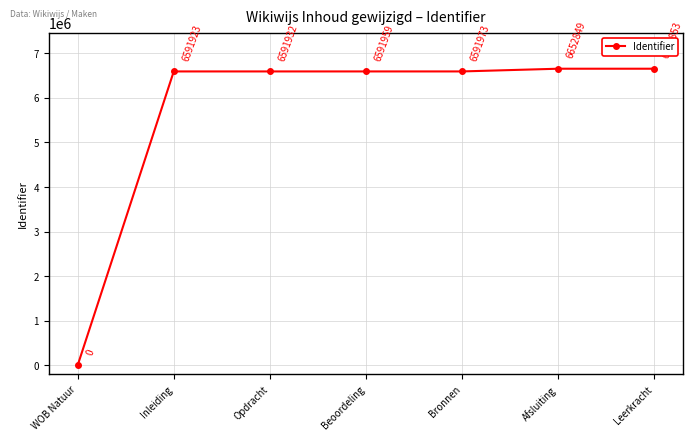

How many categories are shown in the chart?

7